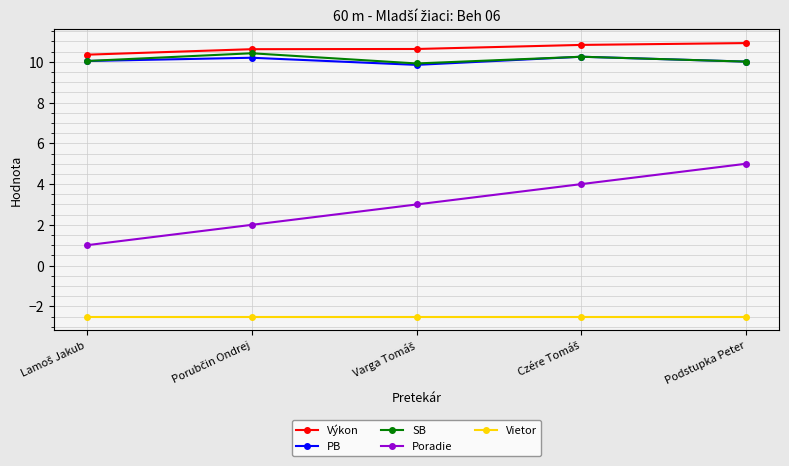

What is the difference between the maximum and minimum values in the SB series?

0.5